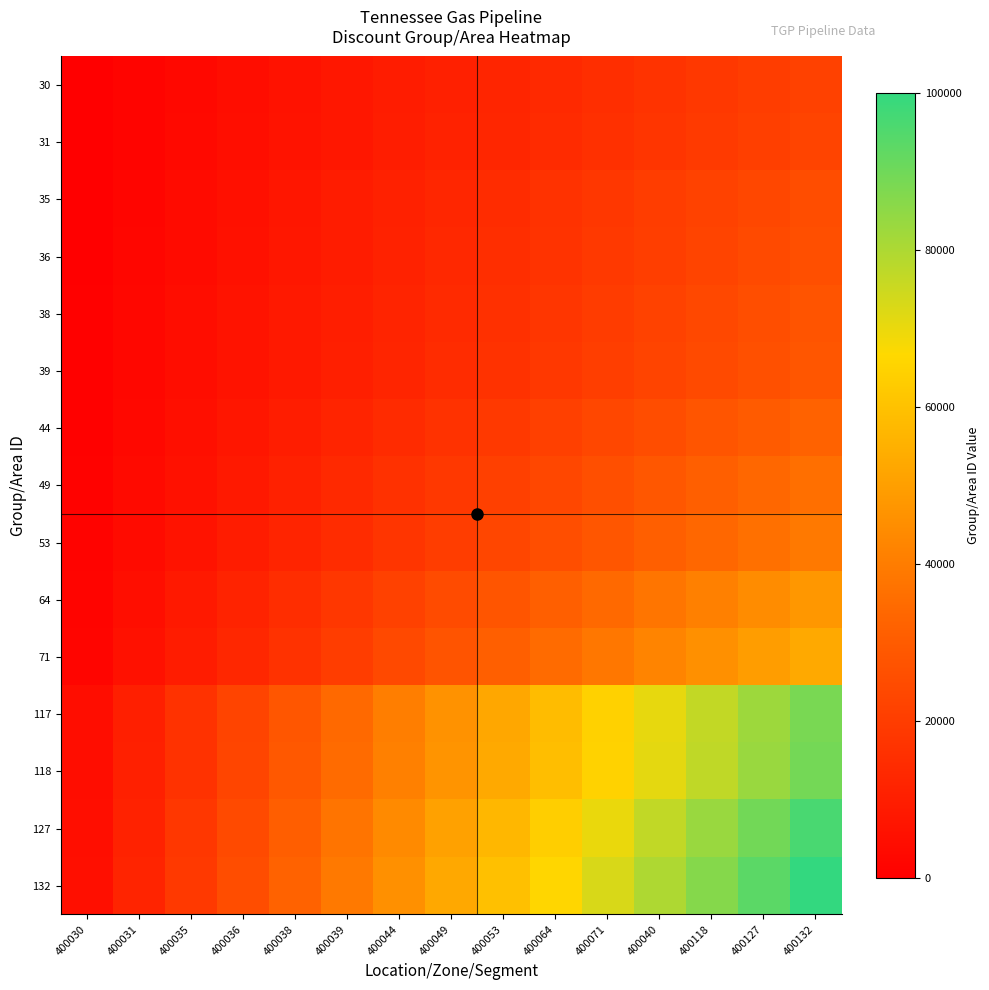

Between 400038 and 400064, which is larger?

400064